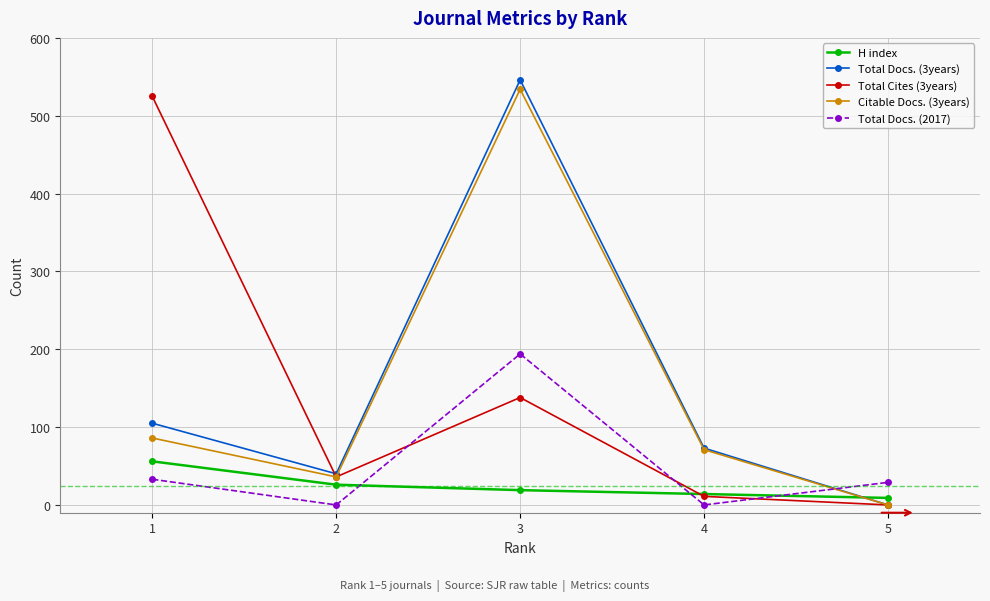

At which label does Total Cites (3years) reach its peak?

1